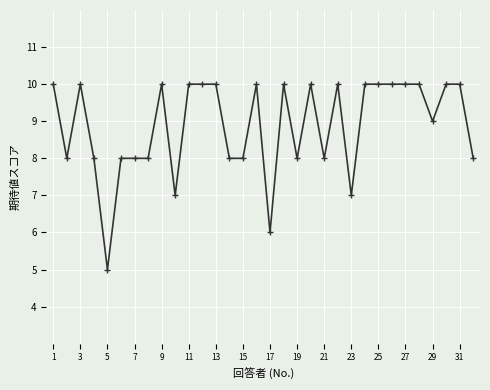

Reading left to right, list all the values displayed in this chart.

10	8	10	8	5	8	8	8	10	7	10	10	10	8	8	10	6	10	8	10	8	10	7	10	10	10	10	10	9	10	10	8